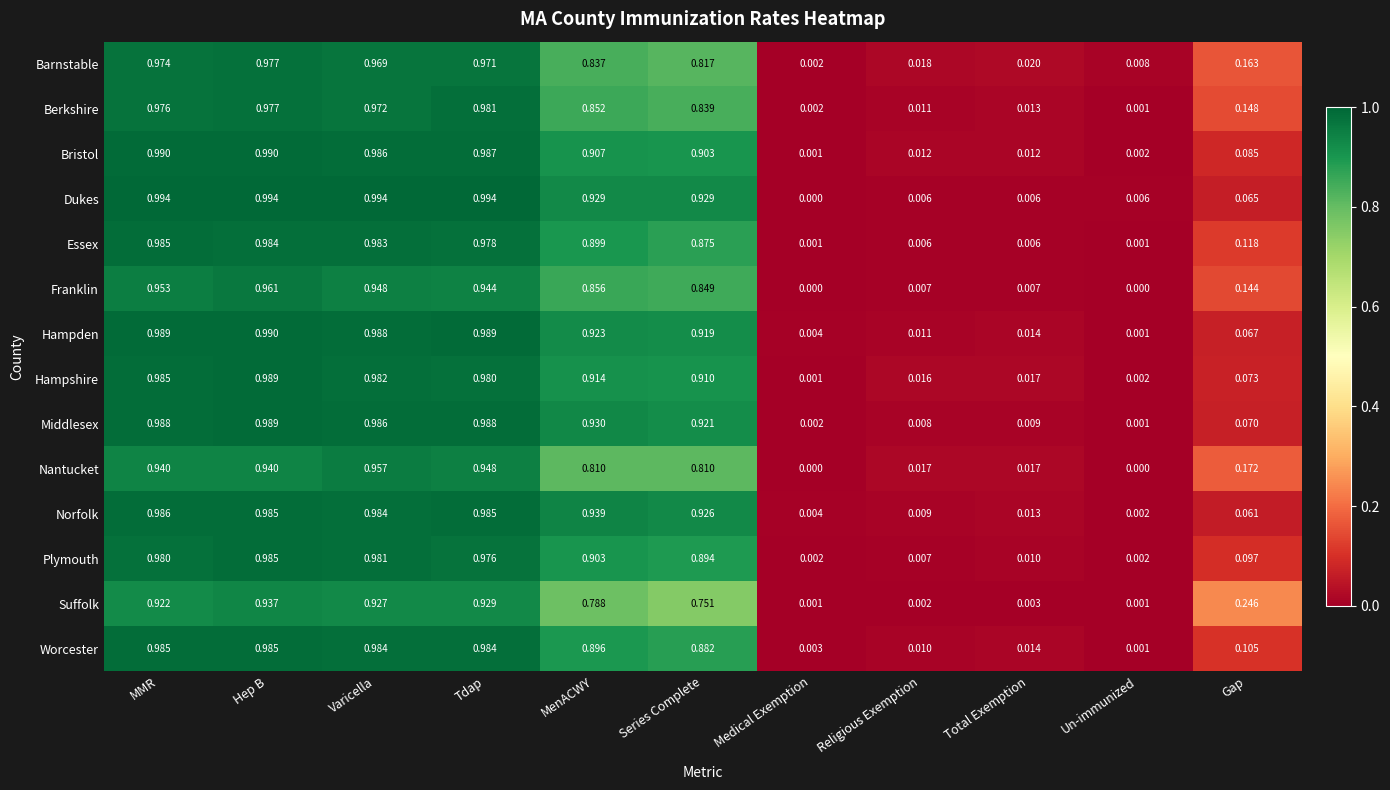

Rank the series at Tdap from lowest to highest value.

Suffolk, Franklin, Nantucket, Barnstable, Plymouth, Essex, Hampshire, Berkshire, Worcester, Norfolk, Bristol, Middlesex, Hampden, Dukes